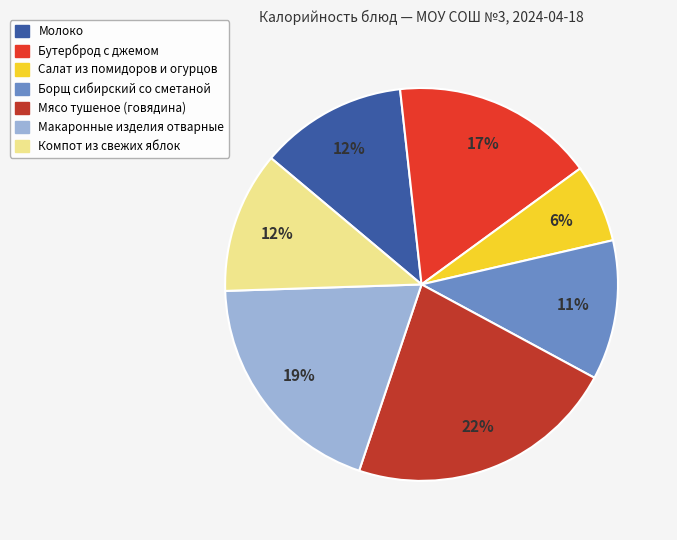

To the nearest percent, what percentage of the pie is Молоко?

12%